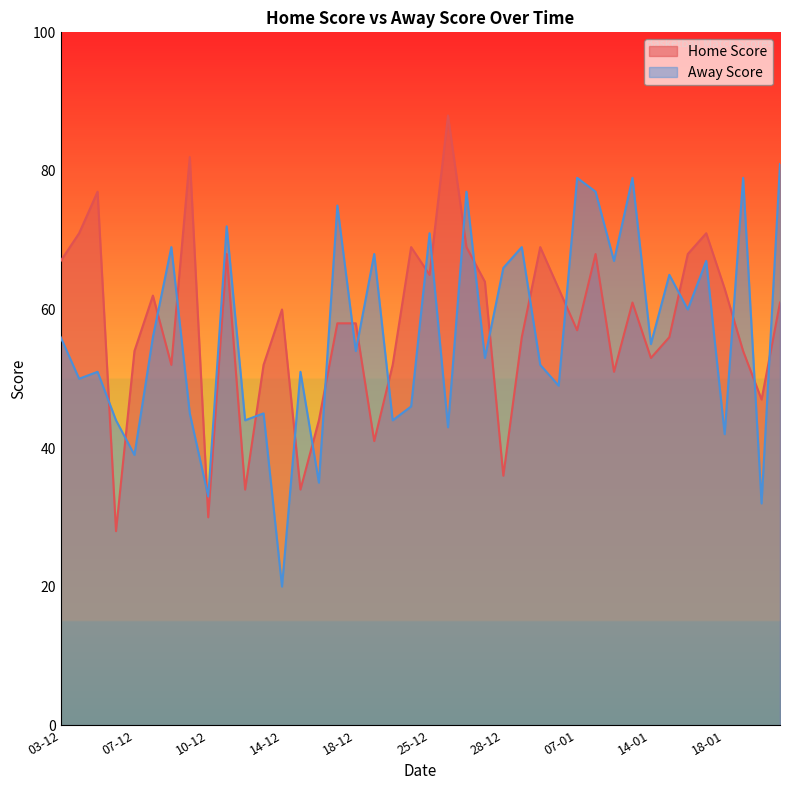

True or false: Away Score and Home Score cross at least once.

True